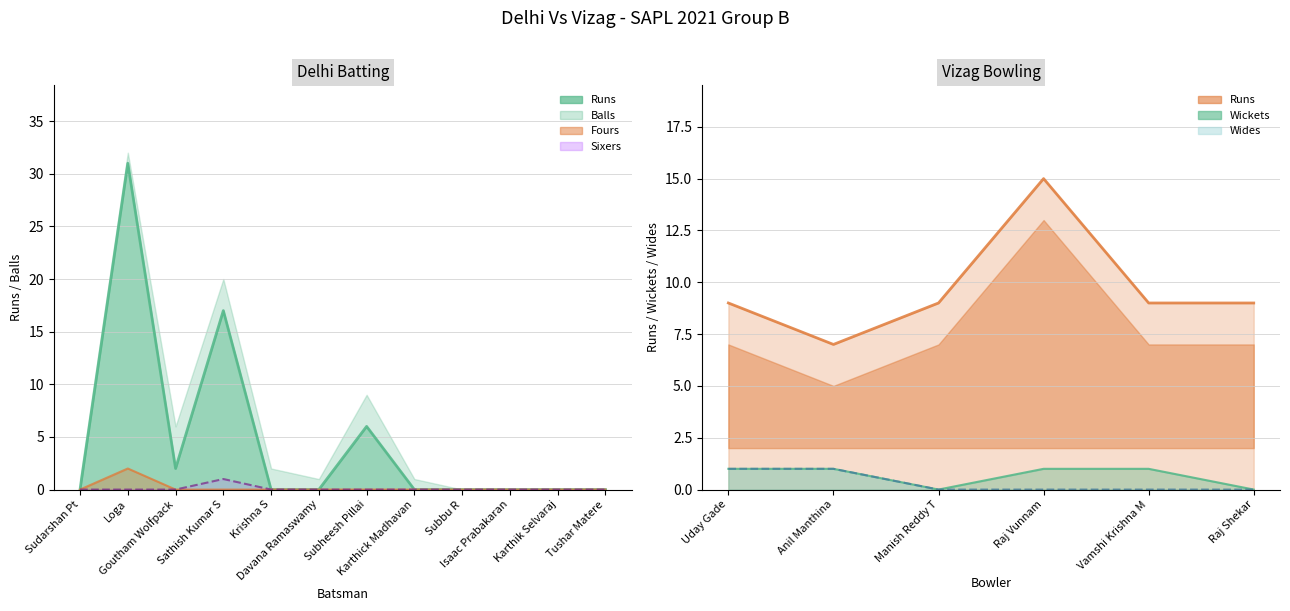

True or false: Sixers and Fours intersect in this chart.

False